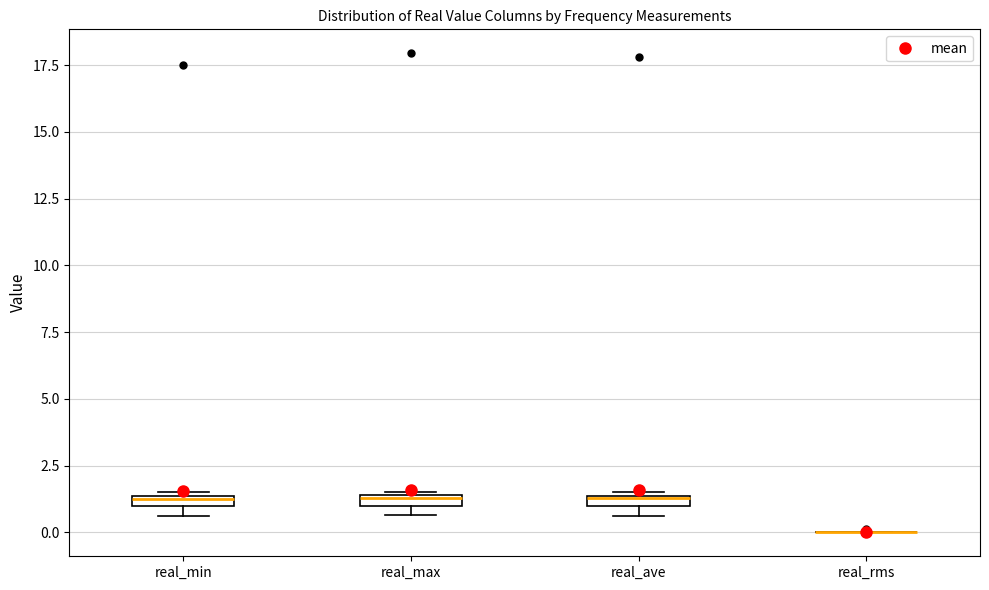

Where is the lower edge of the box for real_min on the y-axis? The values are not printed on the chart, so give them approximately, as read against the axis.

1.0